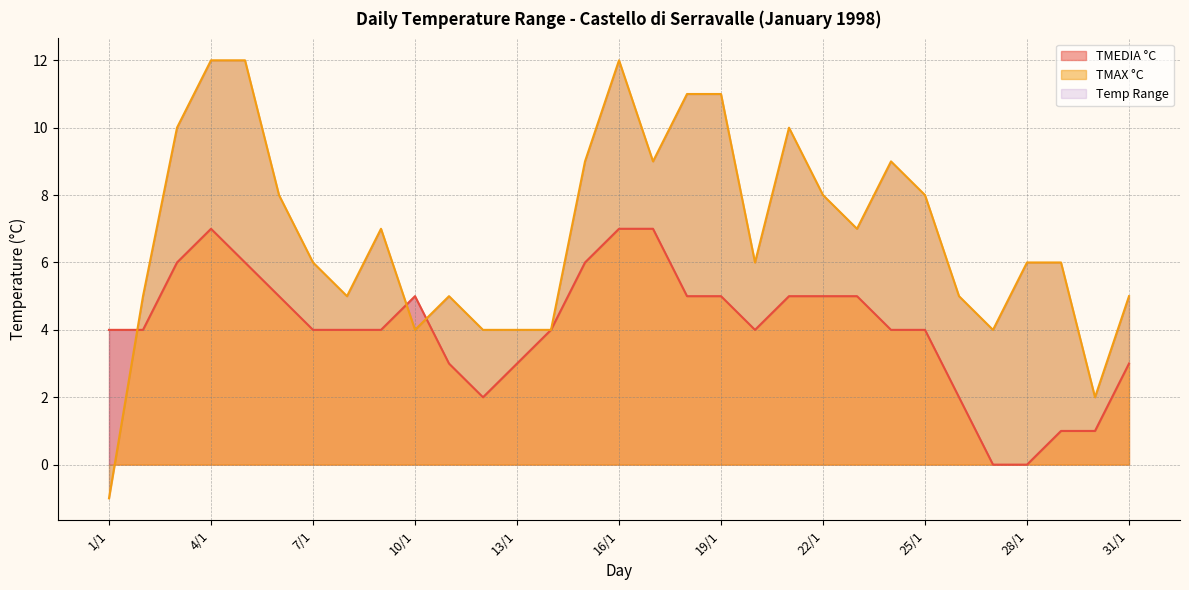

What is the sum of the TMEDIA °C values at 14/1 and 28/1?

4